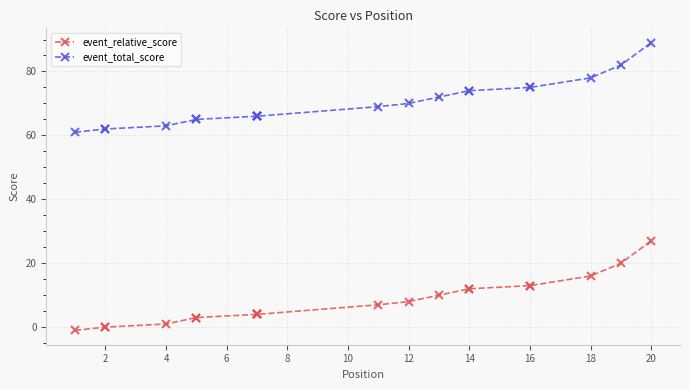

The value of event_relative_score at 20 is 37. True or false?

False